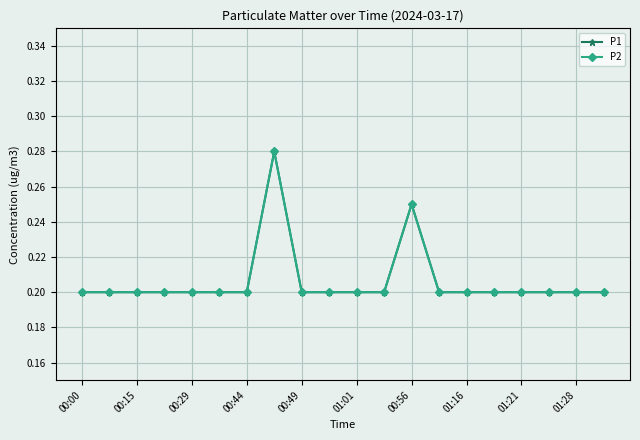

Does the chart display data point markers on the line(s)?

Yes